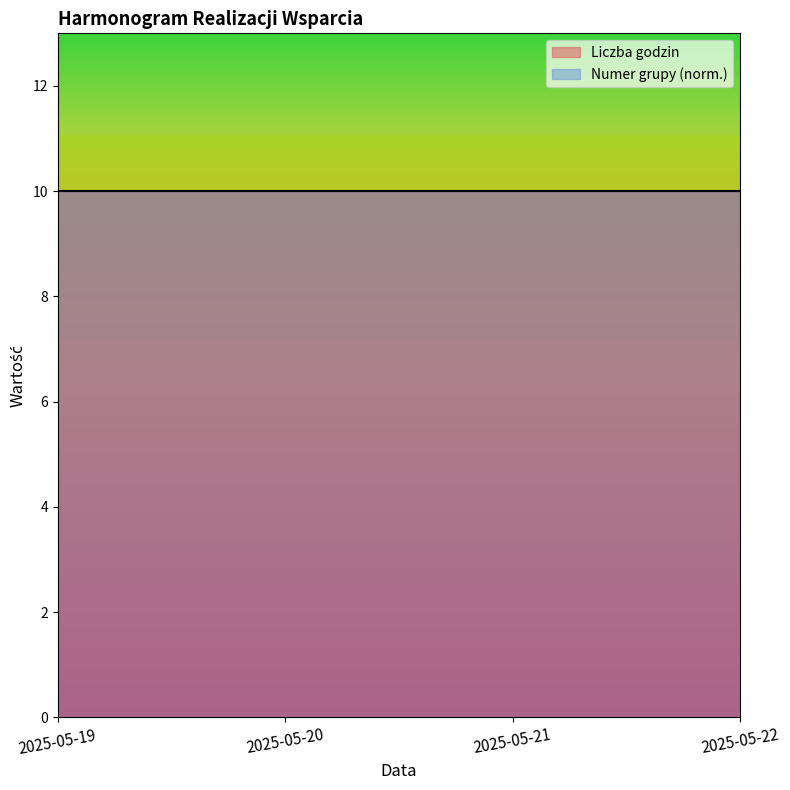

Reading right to left, list all the values displayed in this chart.

Liczba godzin: 2025-05-22=2	2025-05-22=2	2025-05-22=2	2025-05-22=2	2025-05-22=2	2025-05-21=2	2025-05-21=2	2025-05-21=2	2025-05-21=2	2025-05-21=2	2025-05-20=2	2025-05-20=2	2025-05-20=2	2025-05-20=2	2025-05-20=2	2025-05-19=2	2025-05-19=2	2025-05-19=2	2025-05-19=2	2025-05-19=2
Numer grupy: 2025-05-22=8	2025-05-22=8	2025-05-22=8	2025-05-22=8	2025-05-22=8	2025-05-21=8	2025-05-21=8	2025-05-21=8	2025-05-21=8	2025-05-21=8	2025-05-20=8	2025-05-20=8	2025-05-20=8	2025-05-20=8	2025-05-20=8	2025-05-19=8	2025-05-19=8	2025-05-19=8	2025-05-19=8	2025-05-19=8